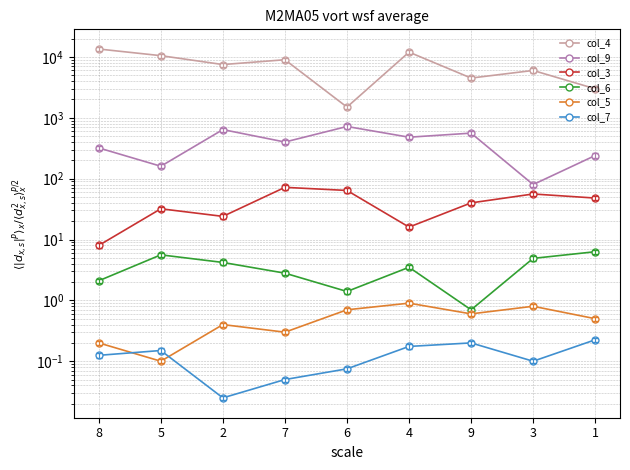

At which category does col_5 reach its first local valley?

5